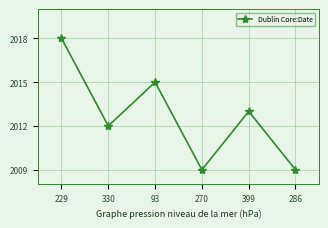

What is the greatest value displayed?

2018